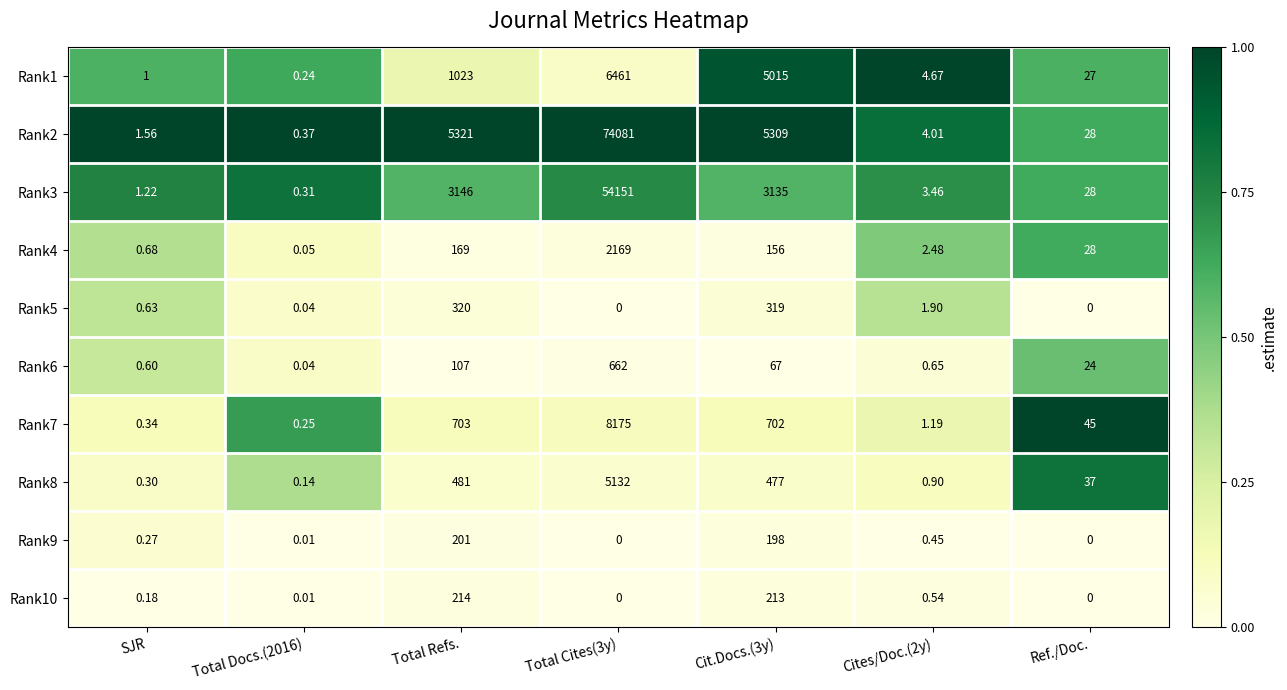

At how many categories does at least one series exceed 0?

7